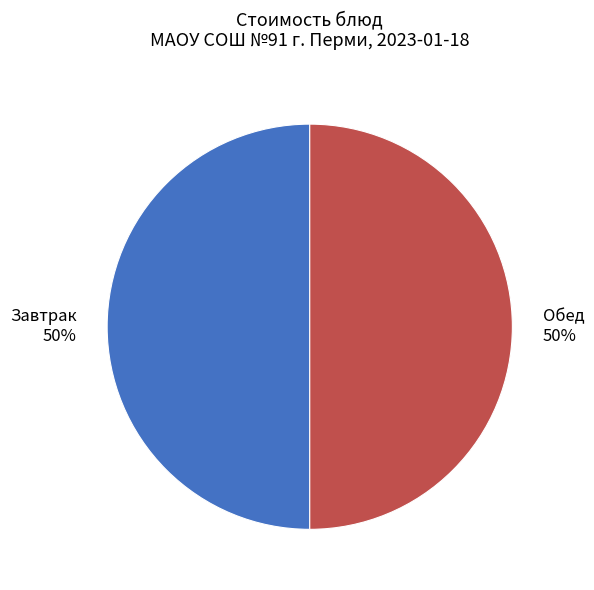

To the nearest percent, what portion does Обед represent?

50%